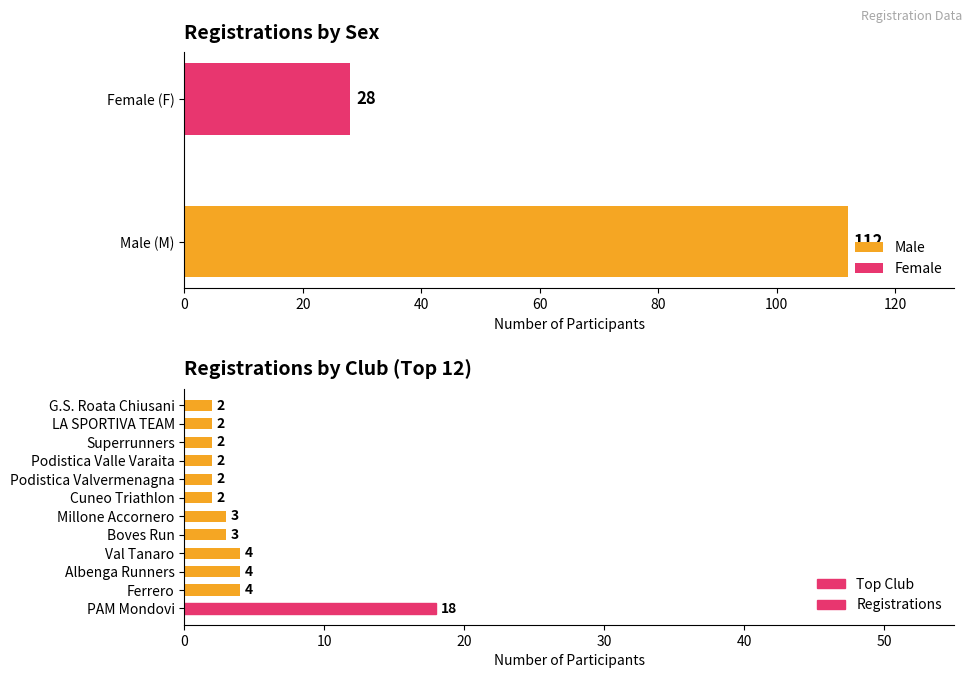

What is the smallest value displayed?

2